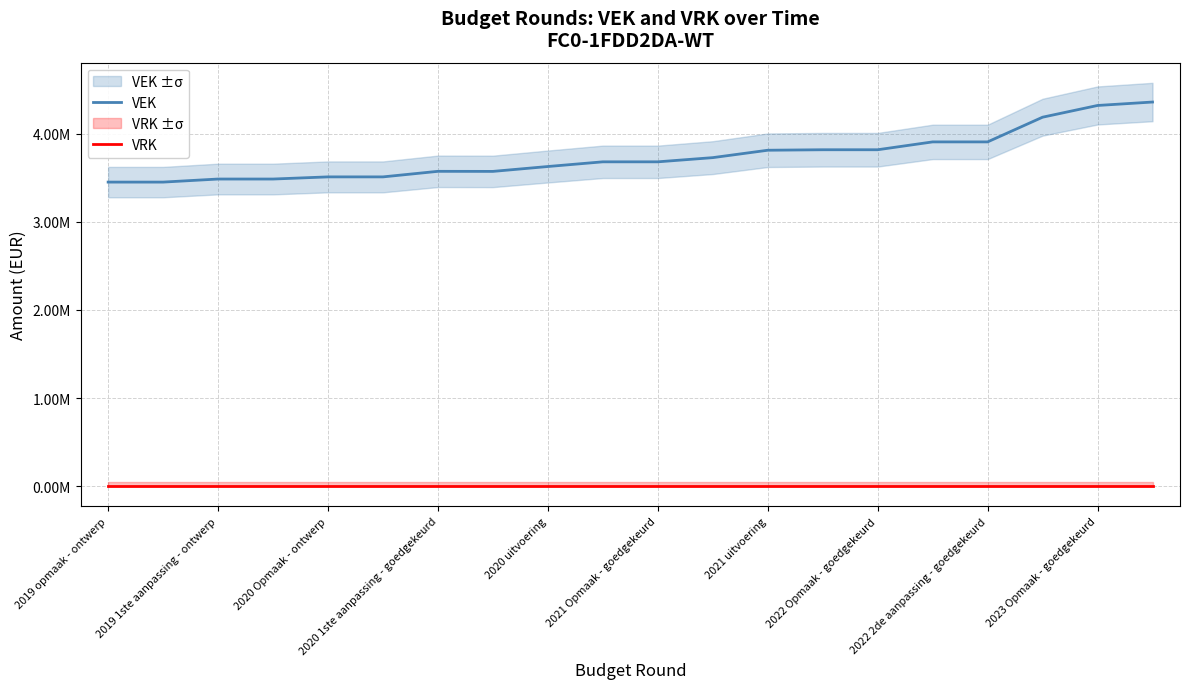

Between 2020 1ste aanpassing - goedgekeurd and 2021 uitvoering, which series saw the biggest shift?

VEK